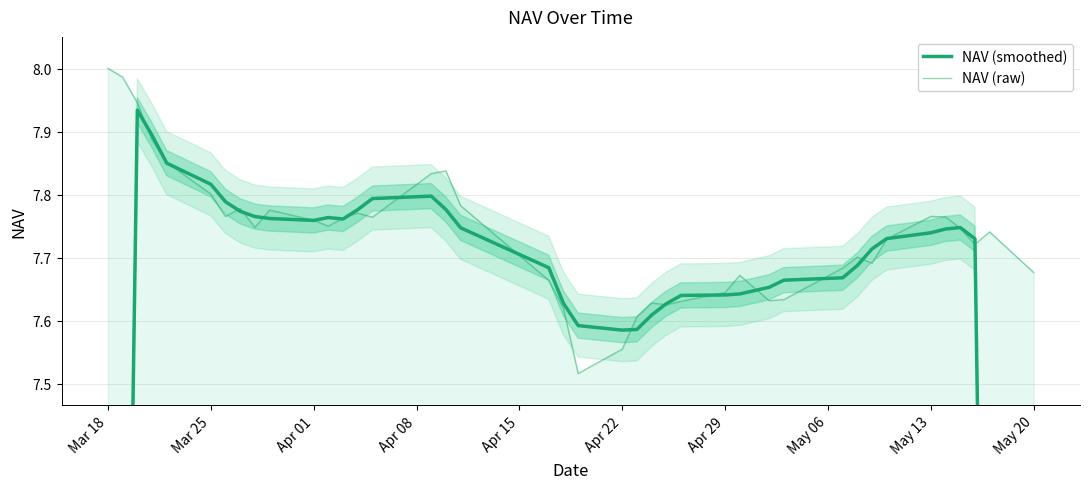

Which category has the highest value in the NAV (raw) series?

Mar 18